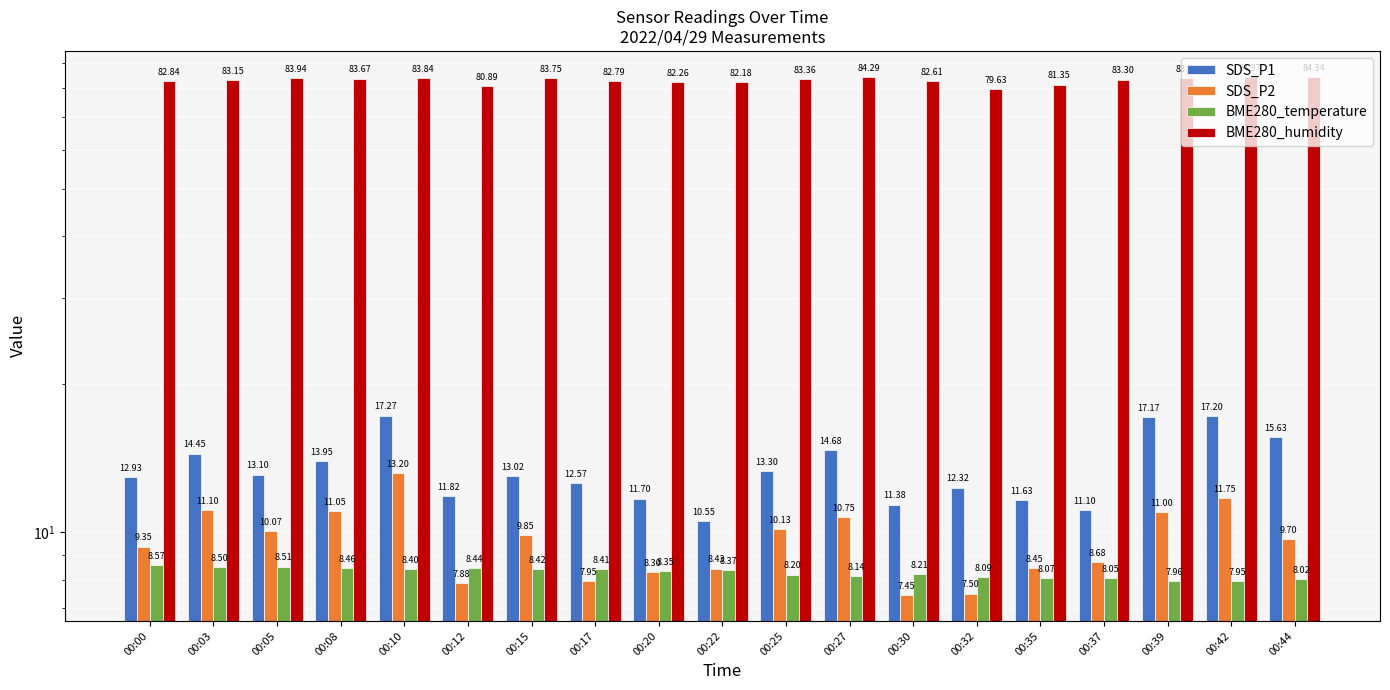

What is the value of the SDS_P2 bar at the 14th from the left?

7.5